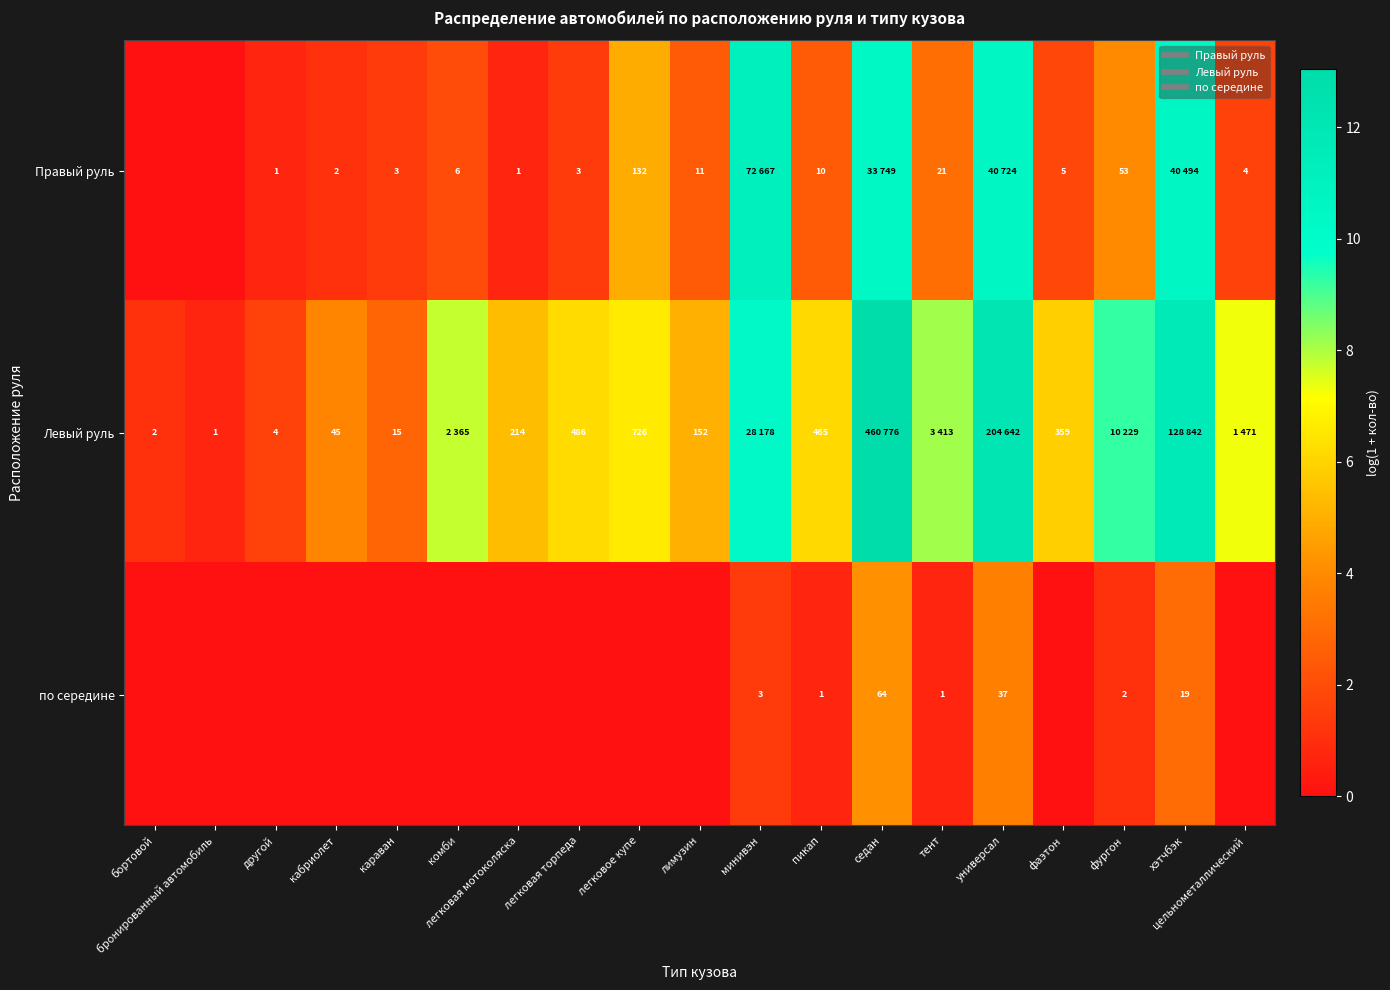

Which category has the lowest value in the по середине series?

бортовой